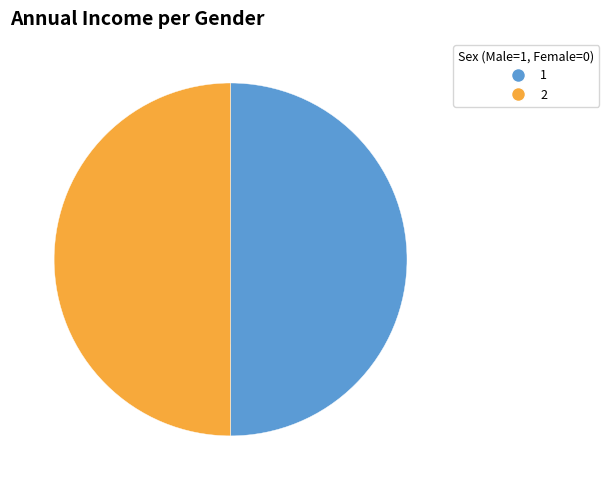

Approximately how many times larger is the value at 1 compared to 2?

1.0